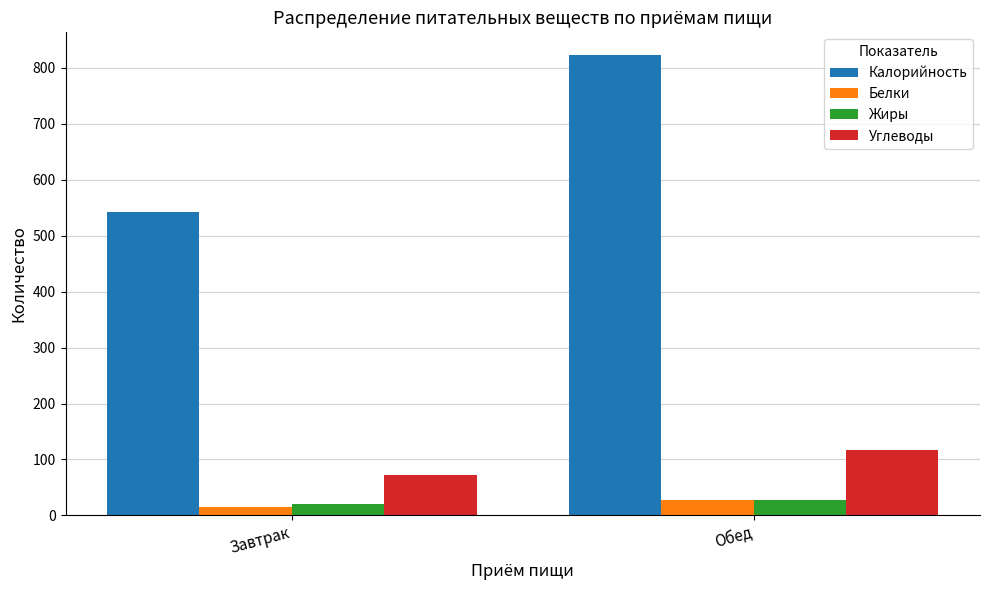

What is the sum of the Жиры values at Завтрак and Обед?

47.4